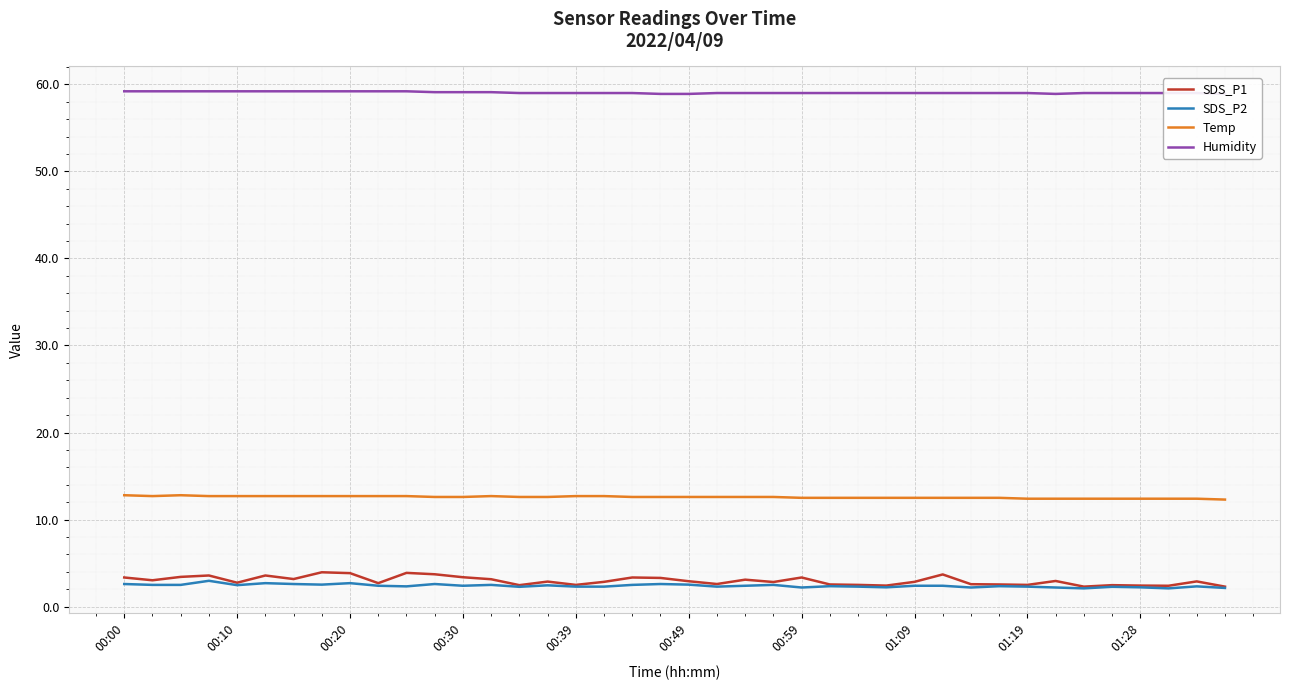

True or false: Temp and Humidity cross at least once.

False